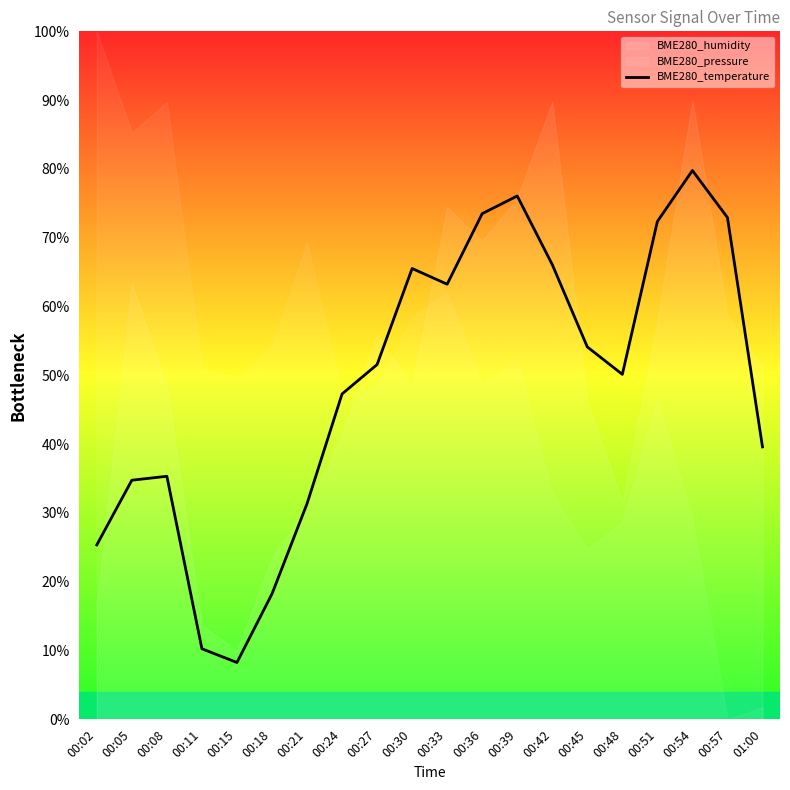

What is the average value?

48.8